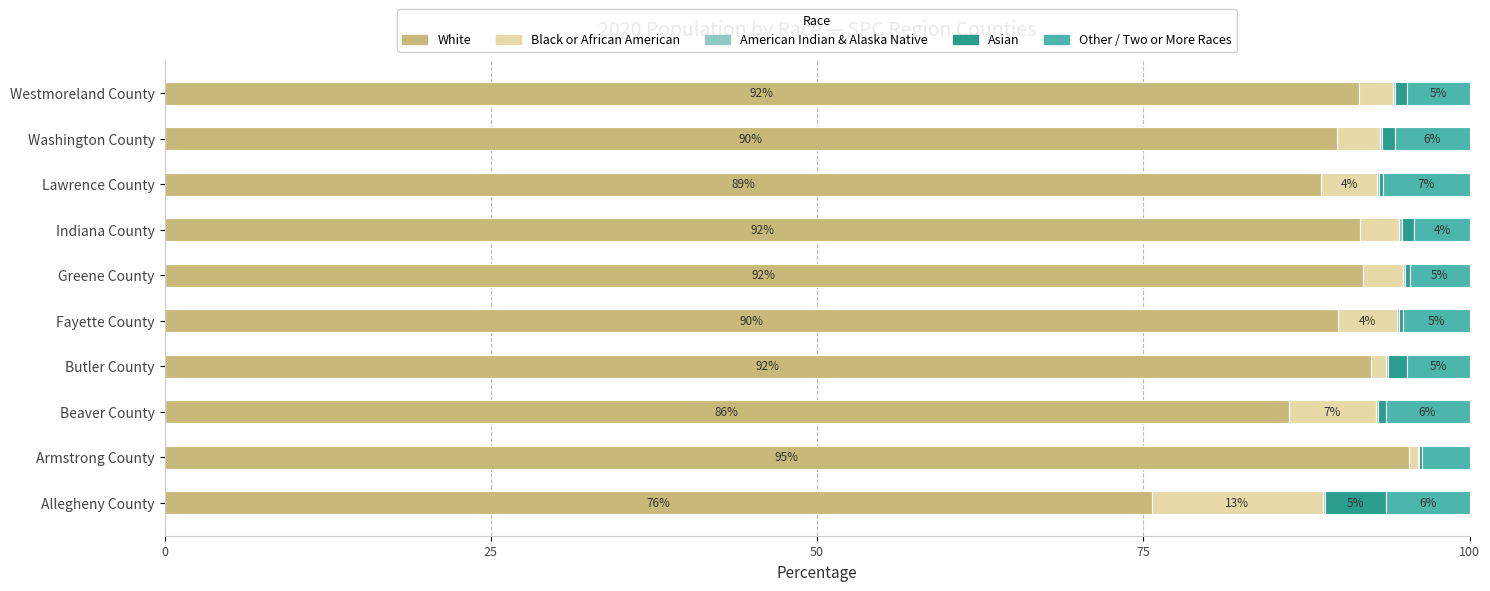

What is the sum of all White values?

893.1